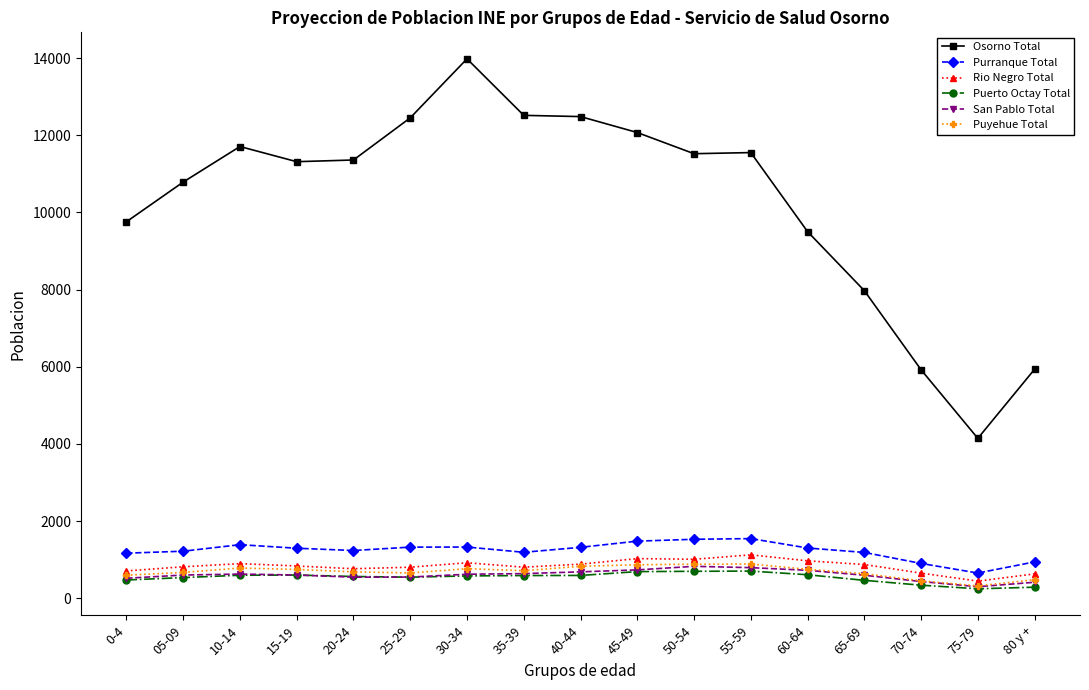

True or false: San Pablo Total has more than 1 points higher than both neighbors.

True